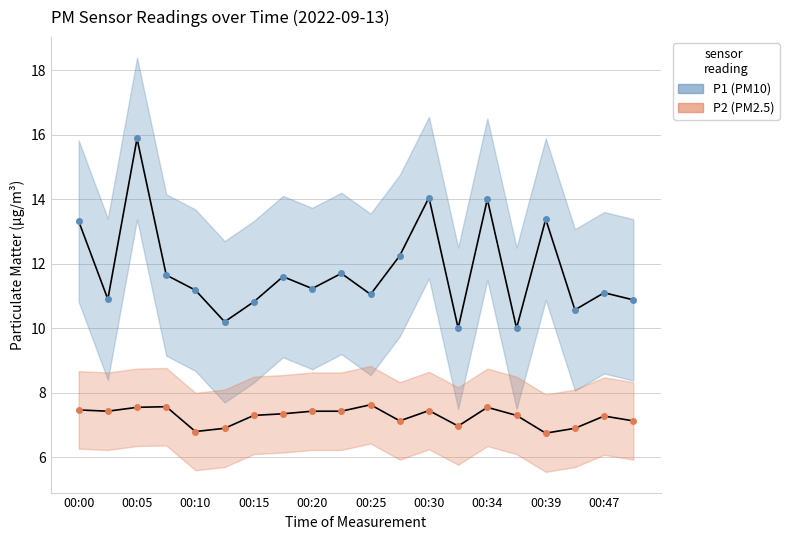

Is it true that P2 (PM2.5) equals 7.3 at 00:15?

True